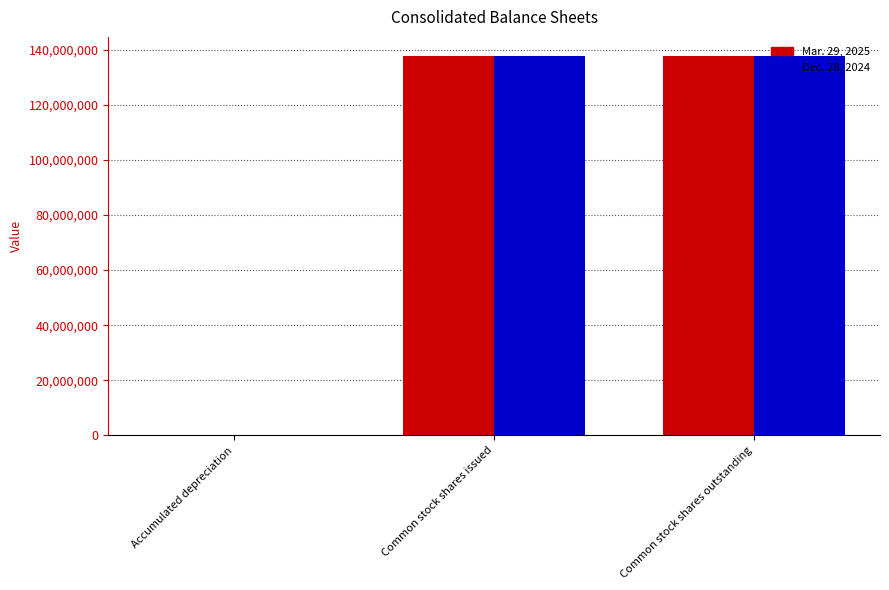

What are all the series names shown in the legend?

Mar. 29, 2025, Dec. 28, 2024